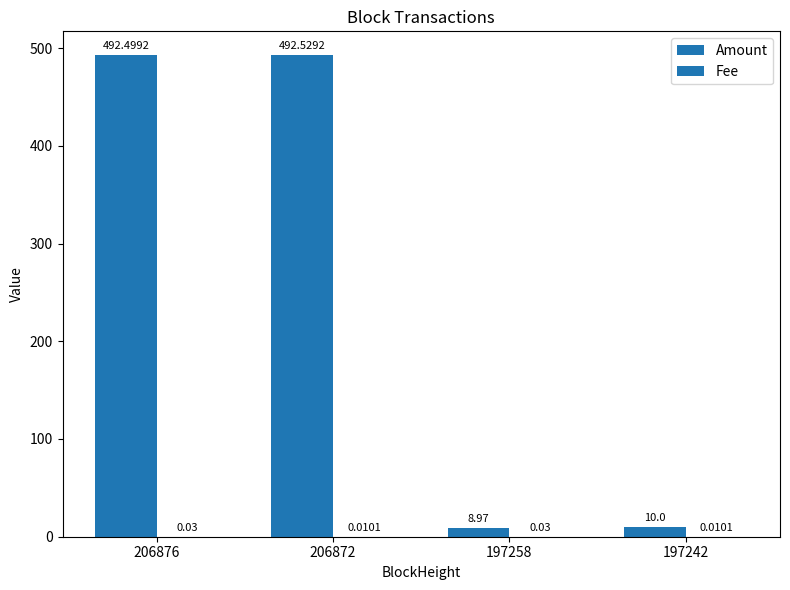

What is the sum of all Fee values?

0.1